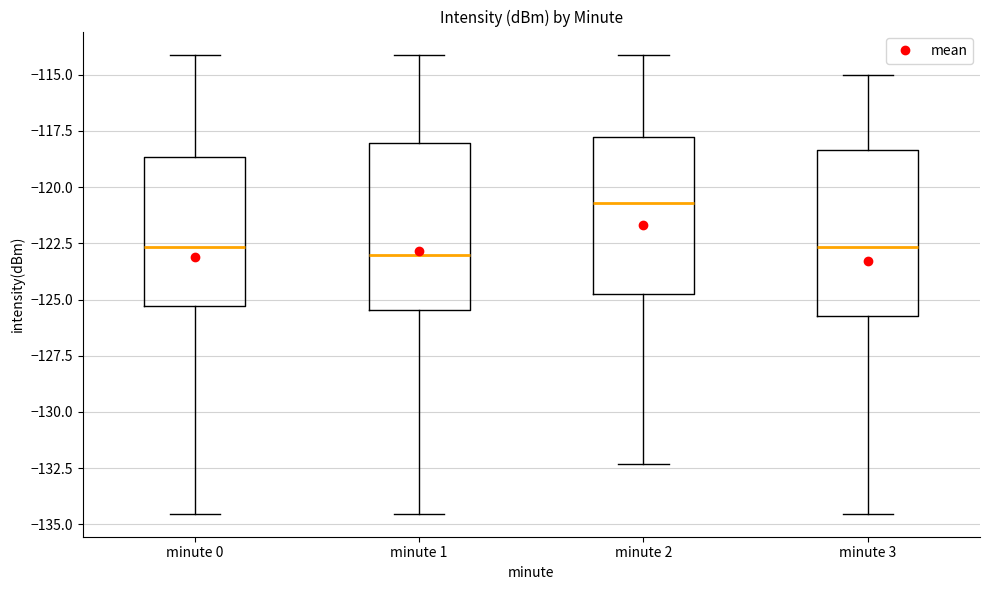

Reading left to right, read every box against the y-axis: the position of its median line, the range the box covers, and the ends of its whiskers. The values are not printed on the chart, so give them approximately, as read against the axis.

minute 0: median -122.5, box -125.5 to -118.5, whiskers -134.5 to -114.0
minute 1: median -123.0, box -125.5 to -118.0, whiskers -134.5 to -114.0
minute 2: median -120.5, box -125.0 to -118.0, whiskers -132.5 to -114.0
minute 3: median -122.5, box -125.5 to -118.5, whiskers -134.5 to -115.0